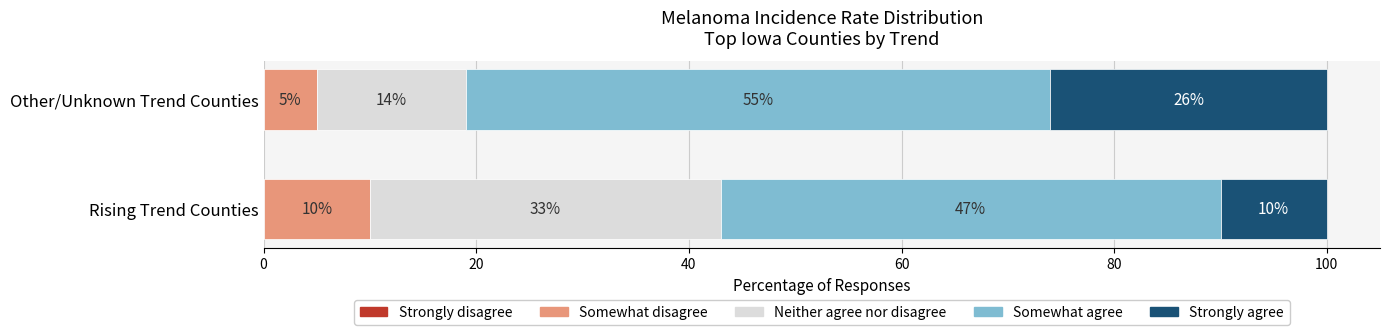

What is the total value across all series at Other/Unknown Trend Counties?

100